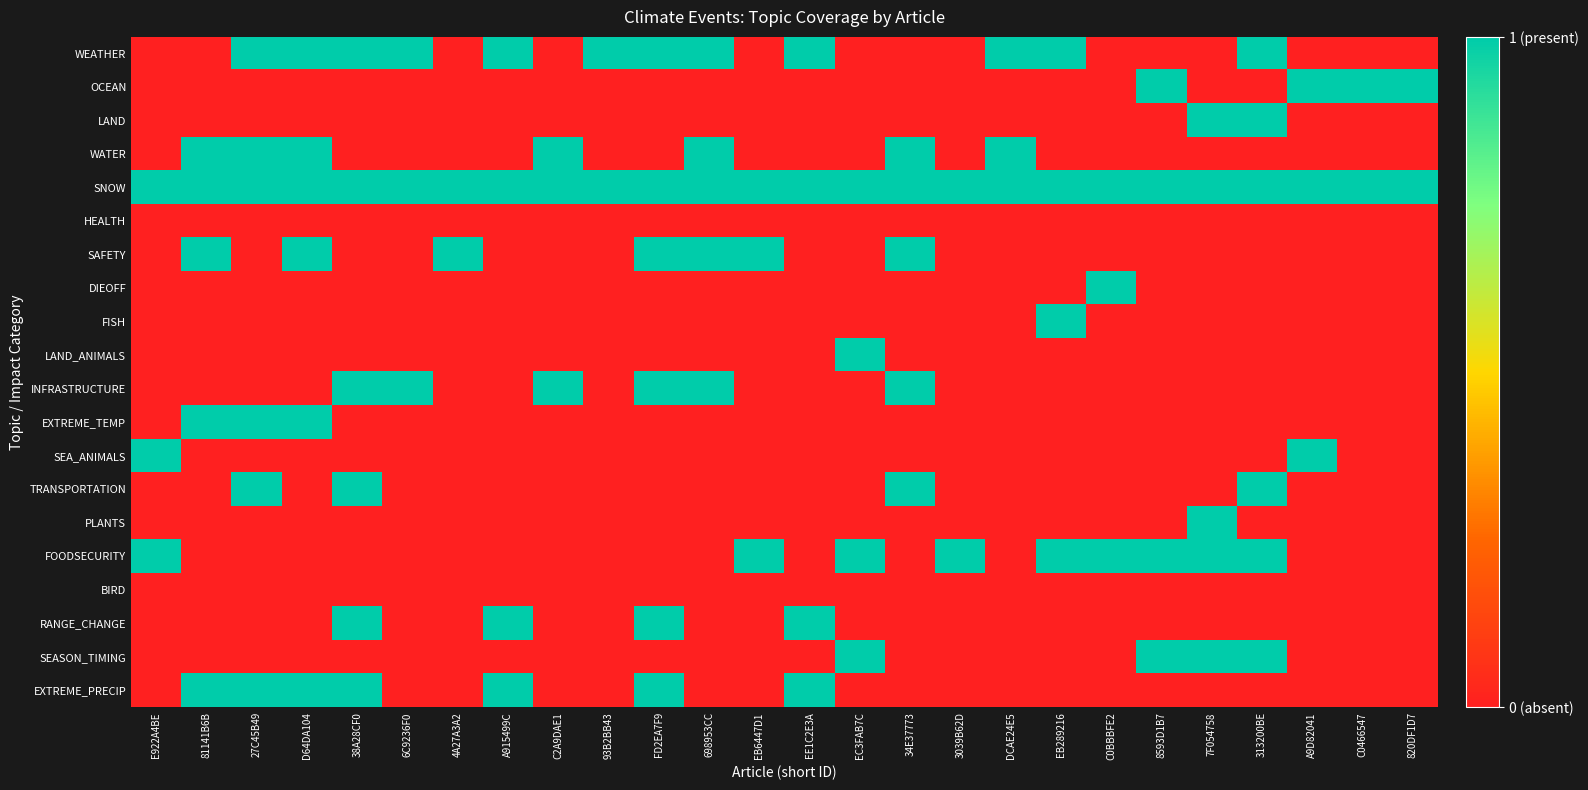

Which series has the largest total across all categories?

SNOW